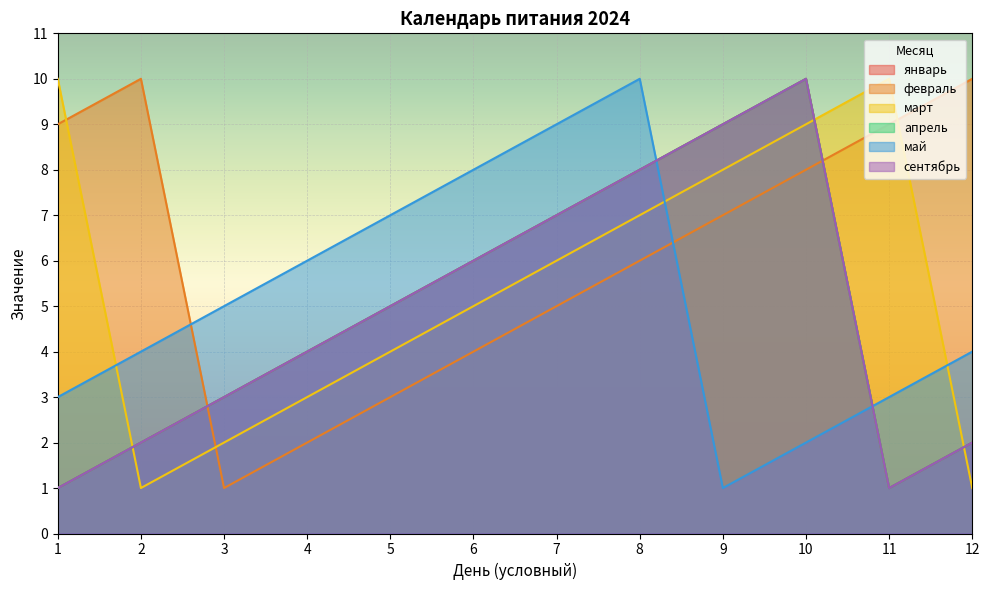

What is the average value of the май series?

5